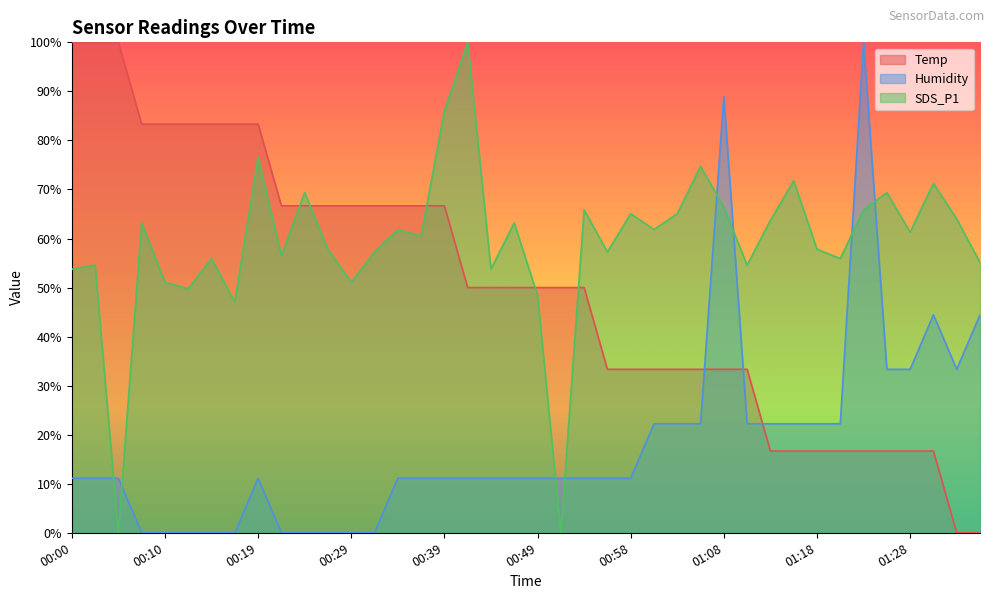

At which label is Humidity closest to 50?

01:30